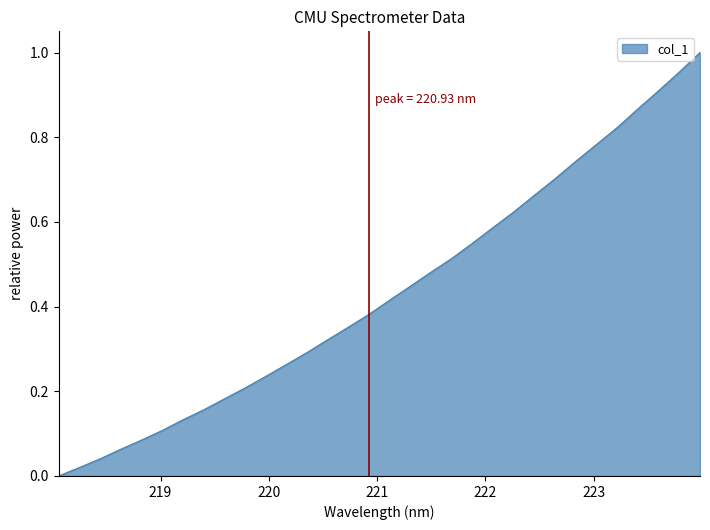

List the labels in order of value, largest first.

223.9802, 223.7895, 223.5987, 223.408, 223.2172, 223.0264, 222.8355, 222.6447, 222.4538, 222.263, 222.0721, 221.8812, 221.6902, 221.4993, 221.3083, 221.1174, 220.9264, 220.7354, 220.5444, 220.3533, 220.1623, 219.9712, 219.7801, 219.589, 219.3979, 219.2067, 219.0156, 218.8244, 218.6332, 218.442, 218.2508, 218.0596